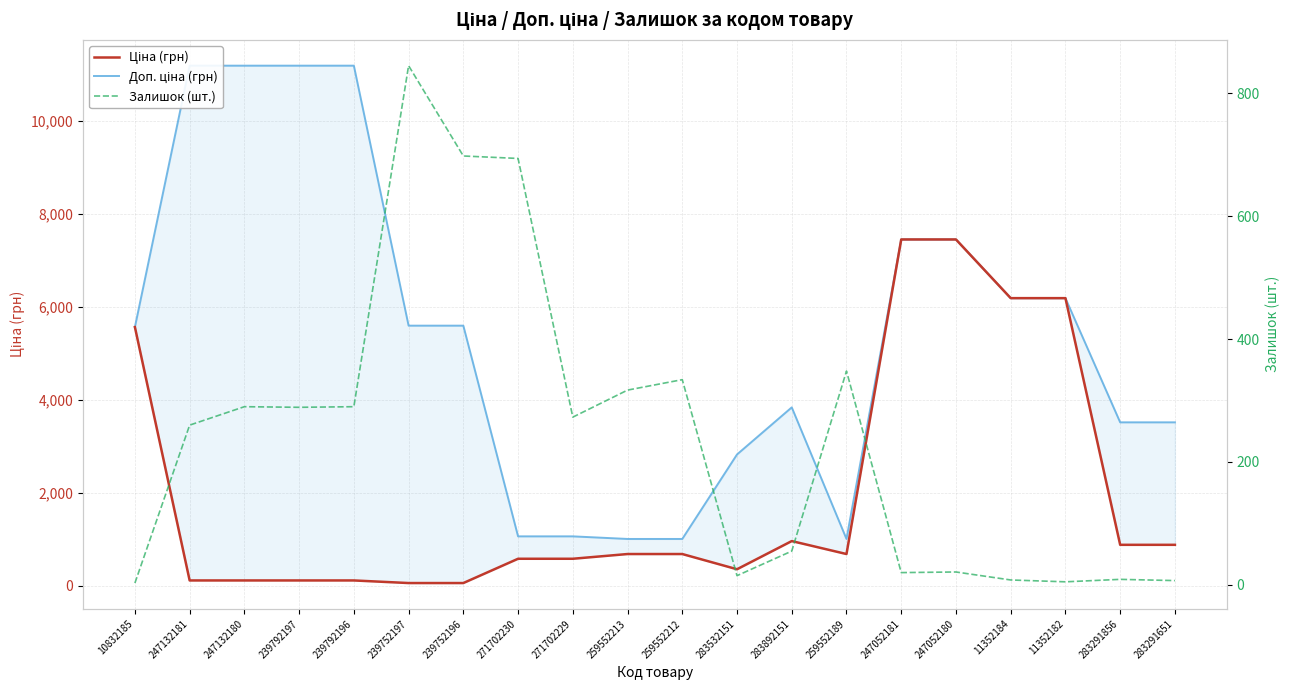

List the series in order of their overall mean, highest first.

Доп. ціна (грн), Ціна (грн), Залишок (шт.)